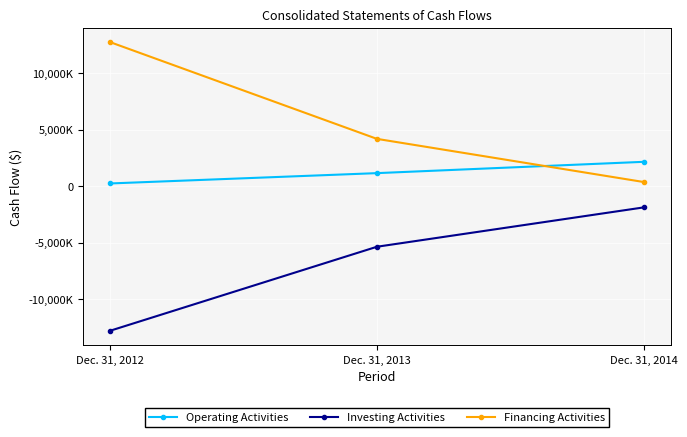

Is this an area chart (filled region under the line)?

No